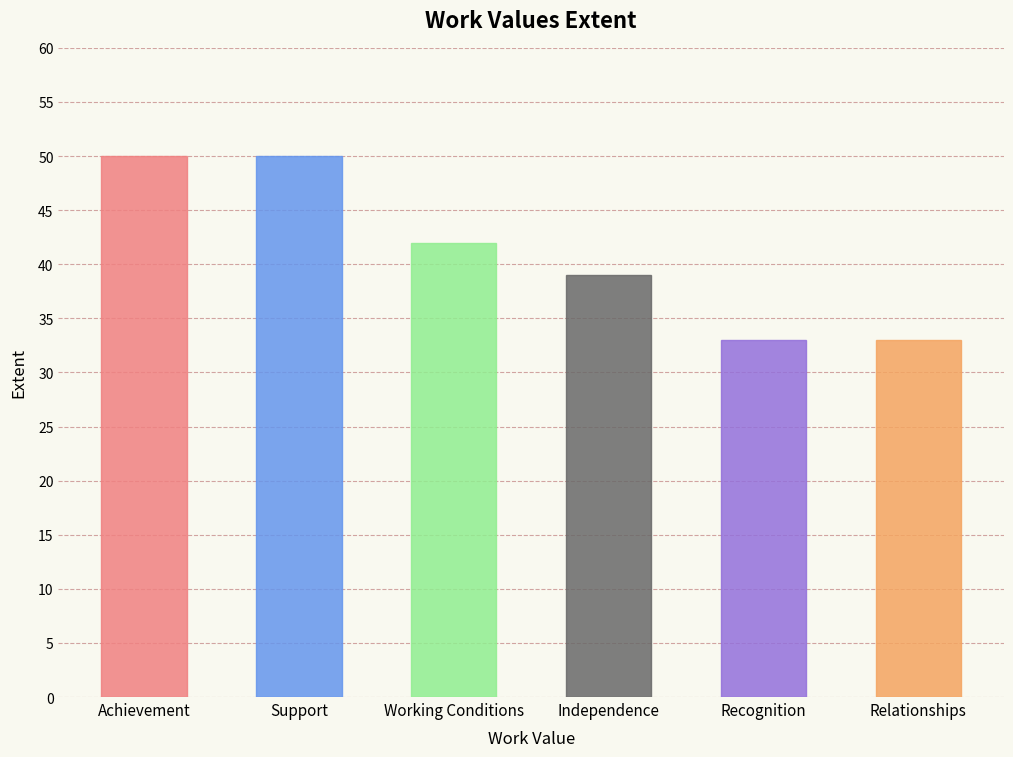

List the labels in order of value, largest first.

Achievement, Support, Working Conditions, Independence, Recognition, Relationships